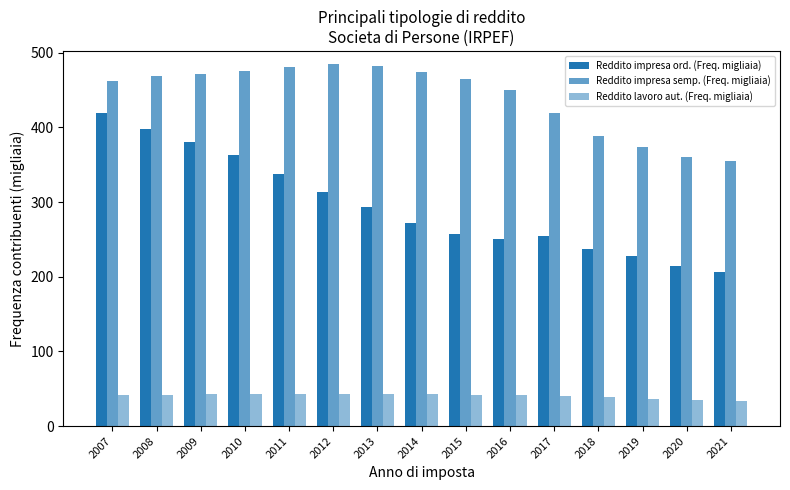

What is the value of the Reddito lavoro aut. (Freq. migliaia) bar at the 13th from the left?

36.5